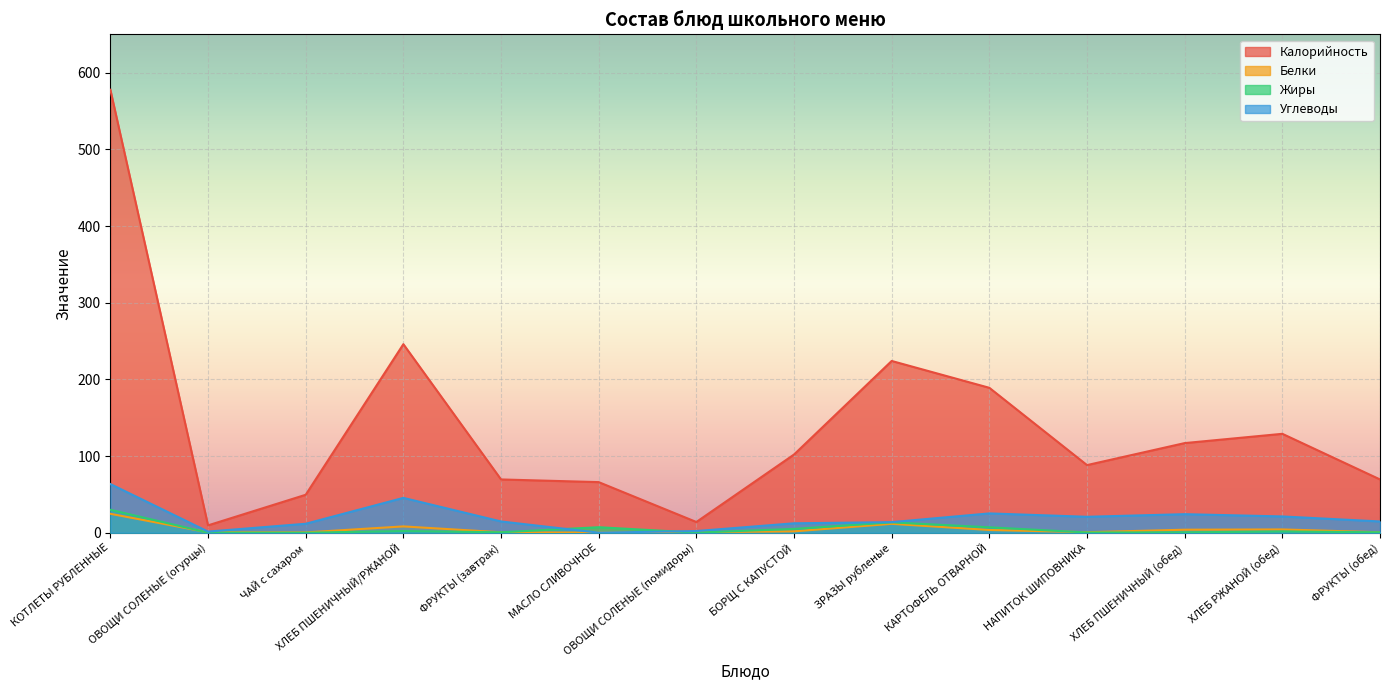

At which category does Углеводы reach its first local peak?

ХЛЕБ ПШЕНИЧНЫЙ/РЖАНОЙ